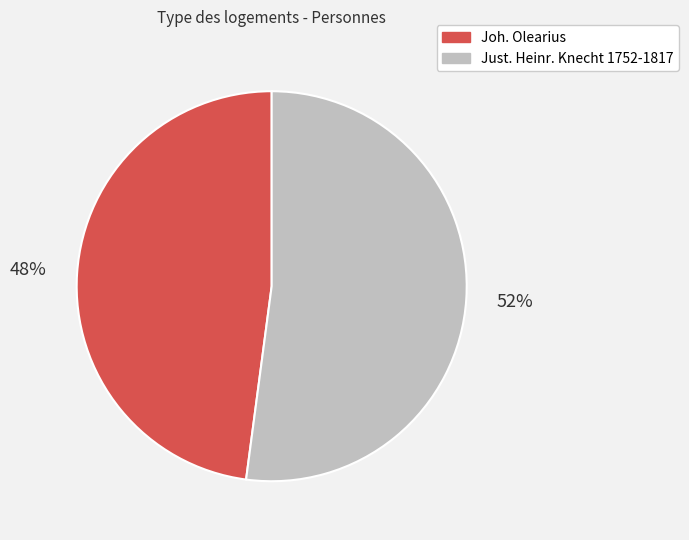

To the nearest percent, what is the combined percentage of Just. Heinr. Knecht 1752-1817 and Joh. Olearius?

100%